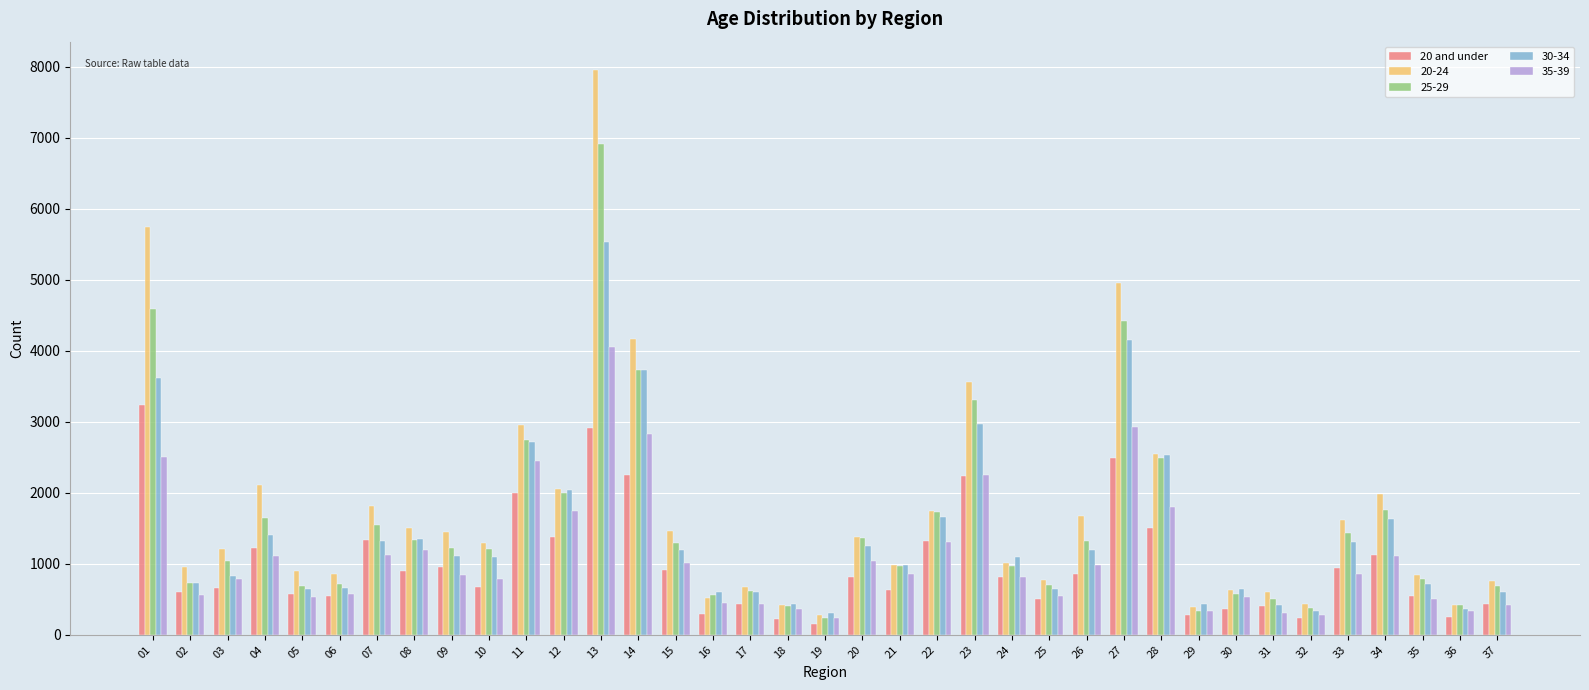

What is the sum of all 30-34 values?

52853